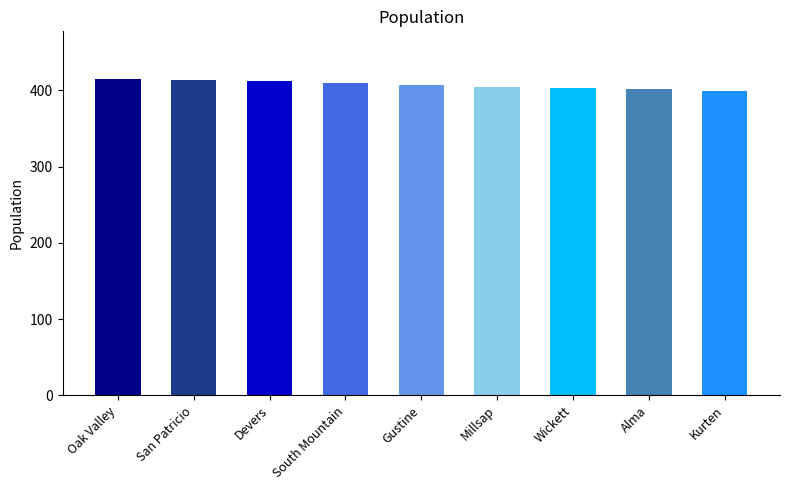

What is the change in value from San Patricio to Devers?

-1